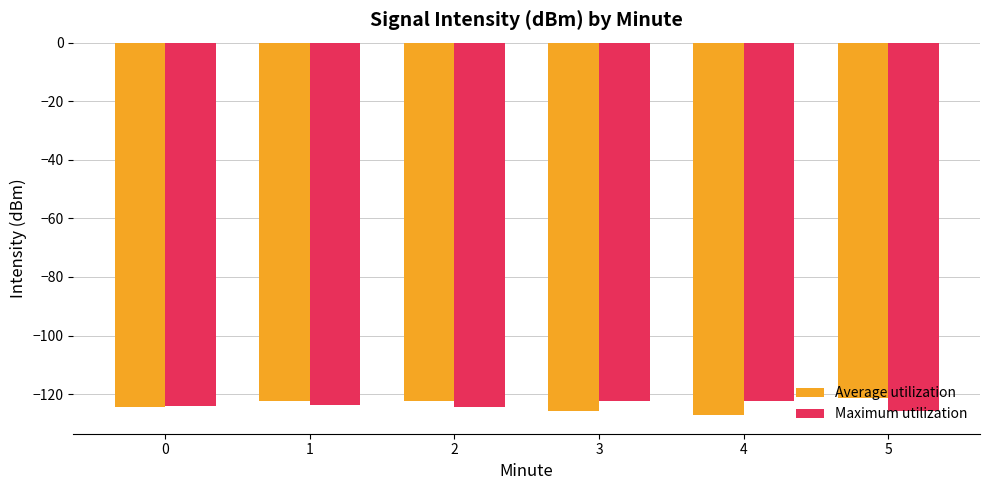

What is the sum of all Average utilization values?

-743.2